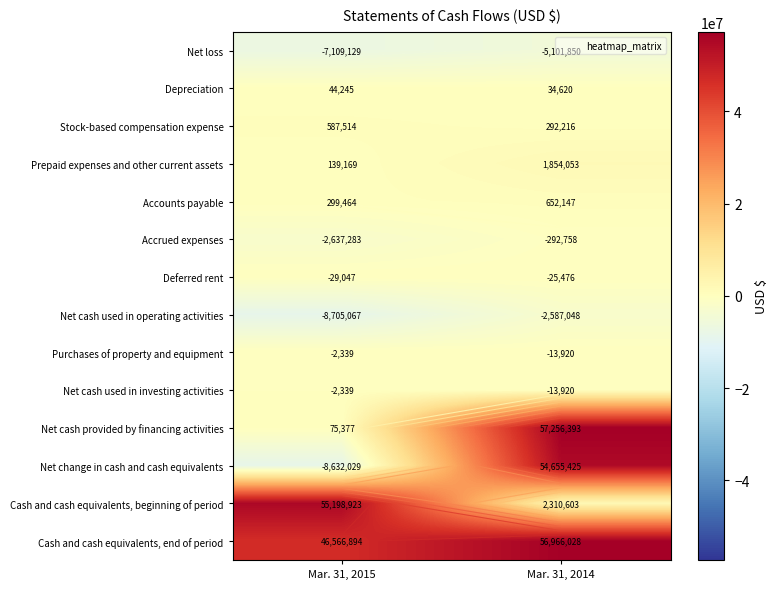

Which series has the largest range (max minus min)?

Net change in cash and cash equivalents